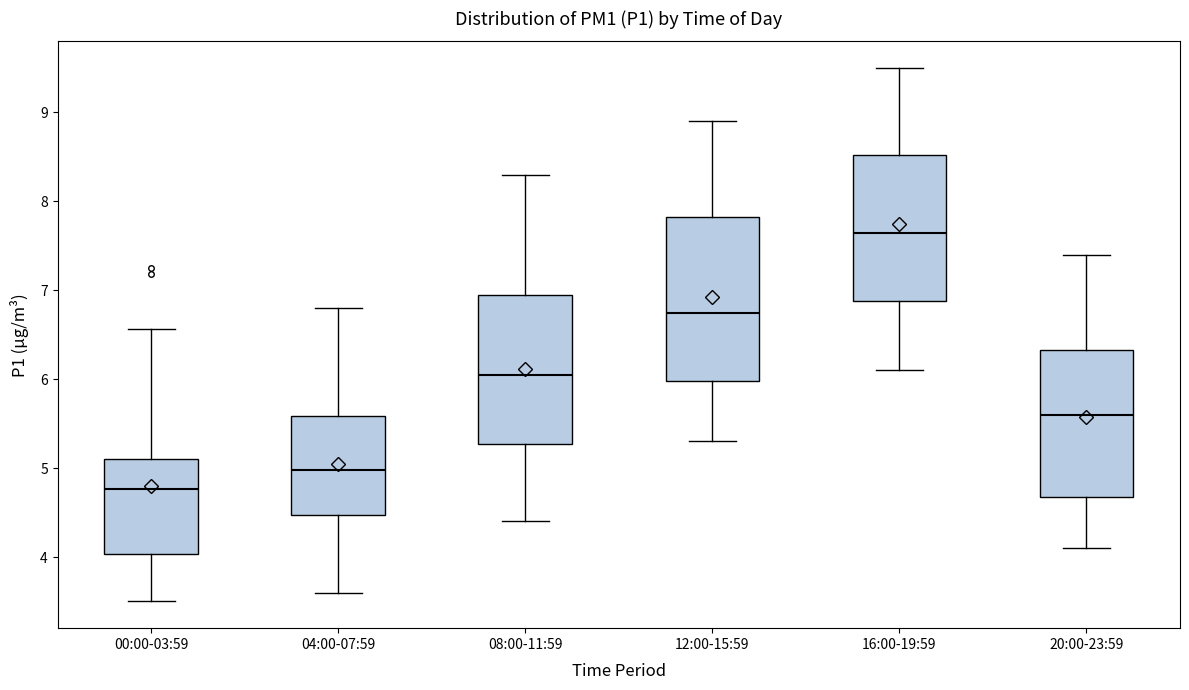

Which box's median line is the lowest?

00:00-03:59